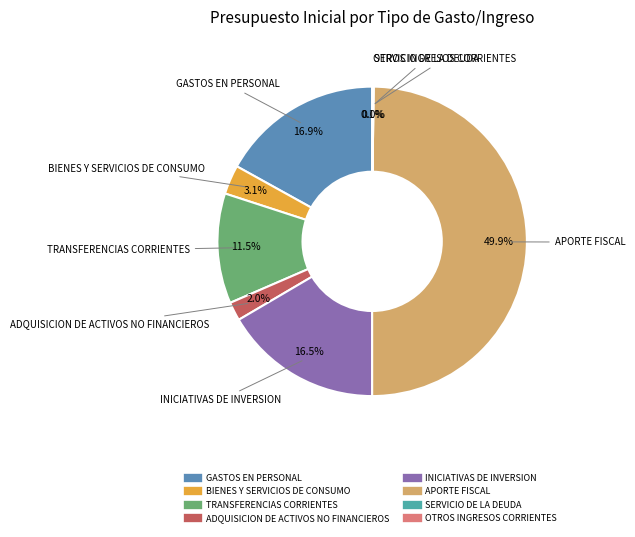

Which category has the biggest portion of the pie?

APORTE FISCAL